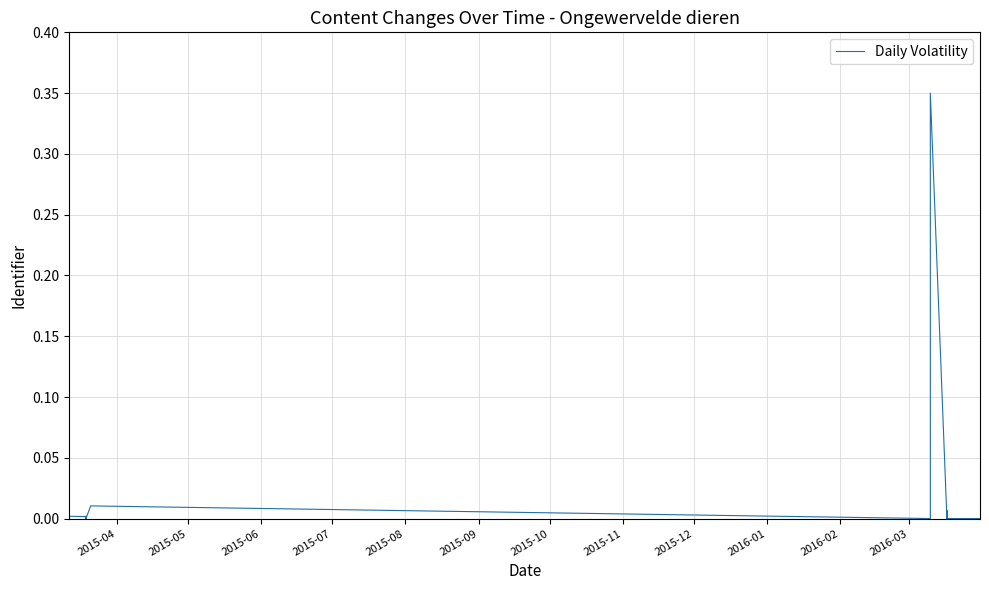

The chart shows a value of 0.0 at 2015-06. True or false?

True